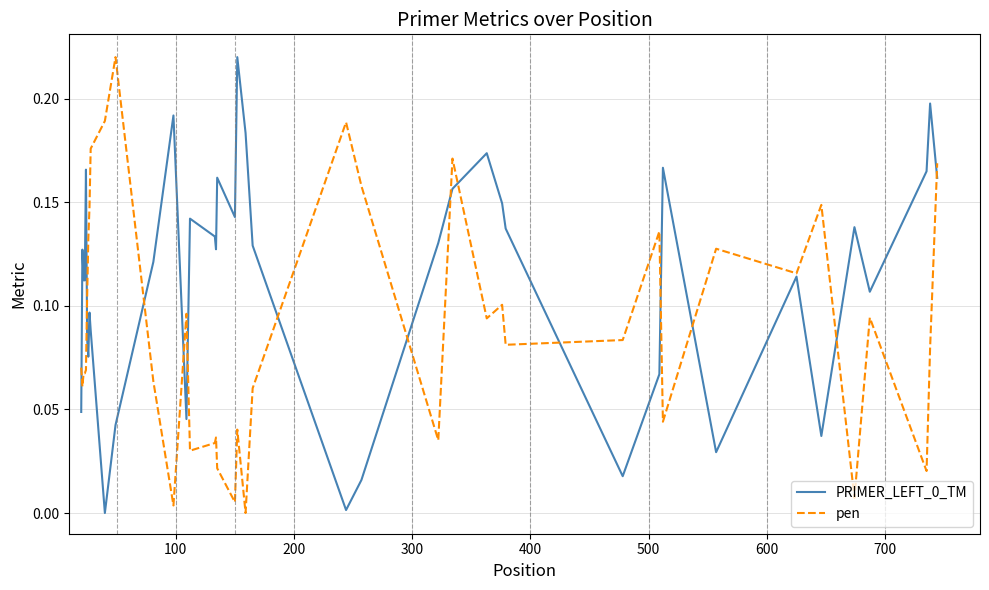

Is this an area chart (filled region under the line)?

No